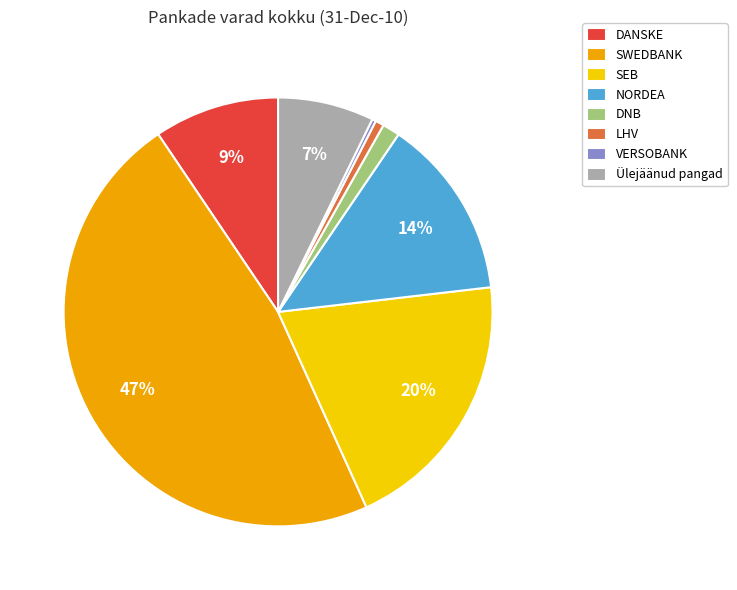

To the nearest percent, what is the average slice percentage?

12%